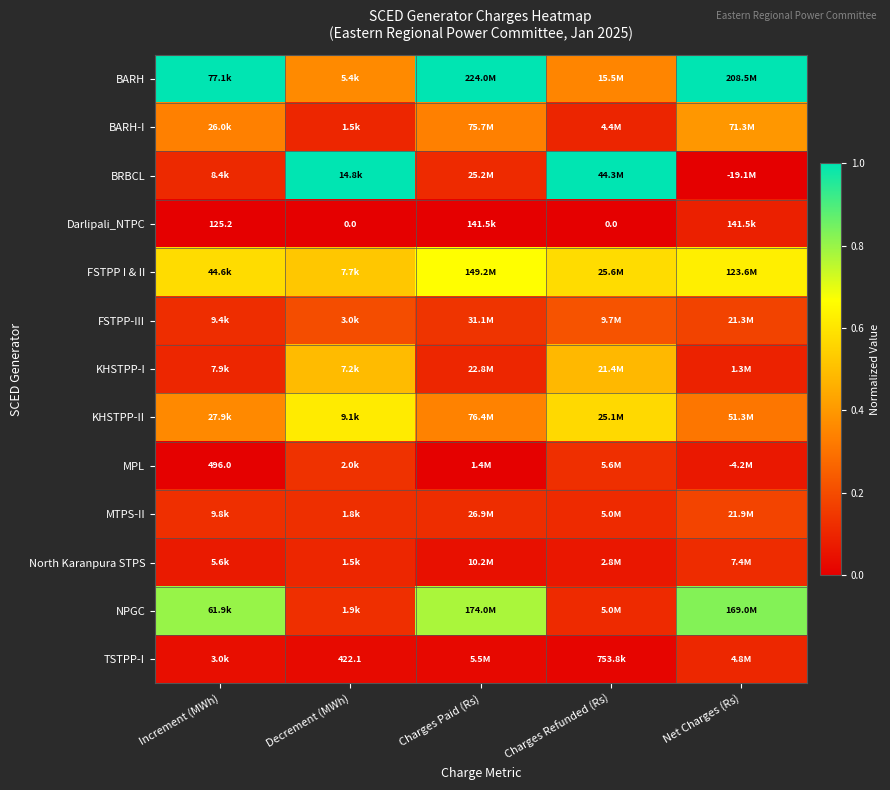

The BRBCL series shows 0.2 at Charges Paid (Rs). True or false?

False